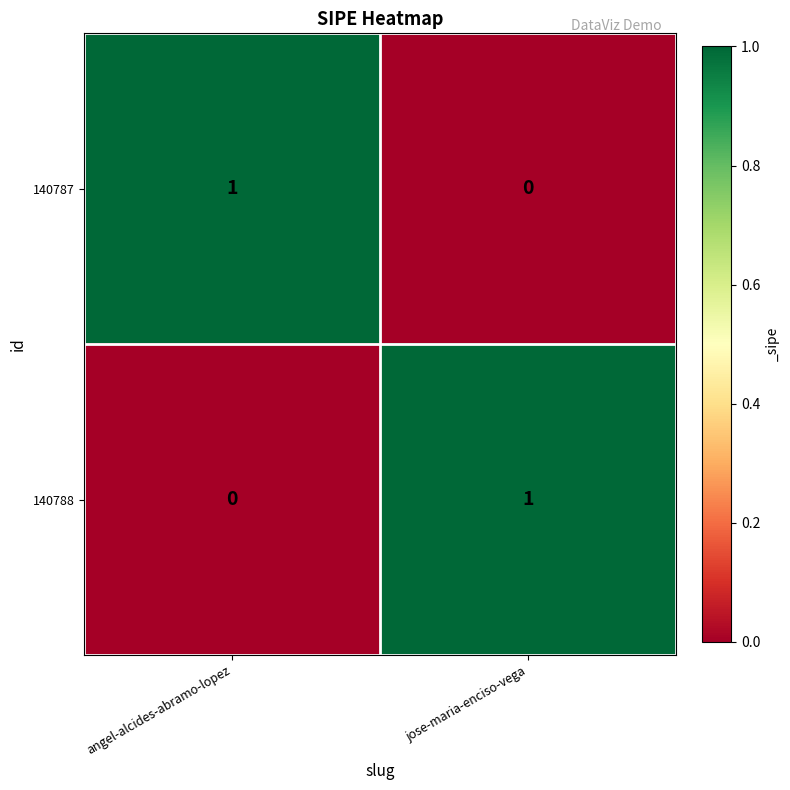

What is the spread (max minus min) of values at jose-maria-enciso-vega?

1